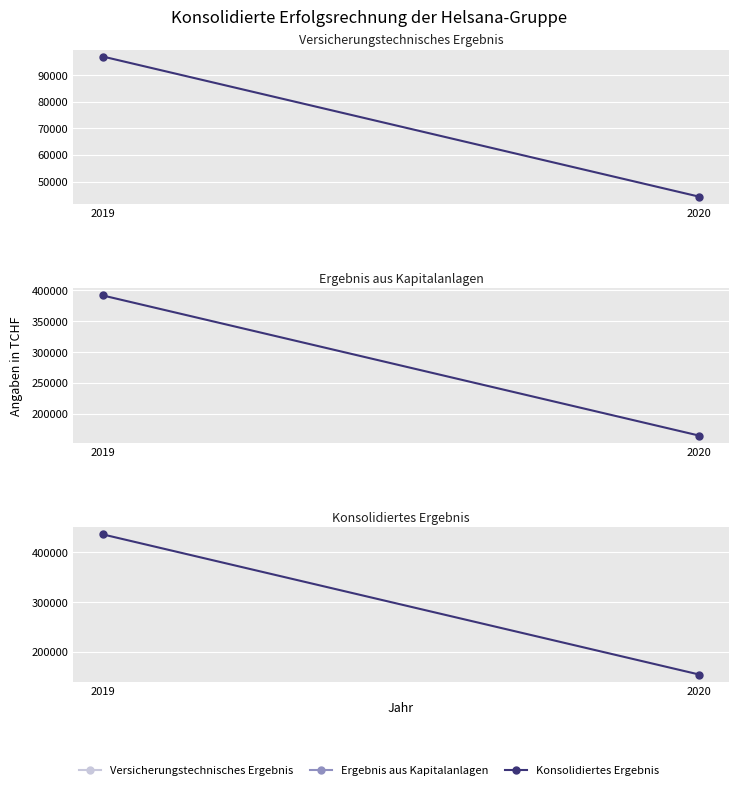

What is the total value across all series at 2019?

924674